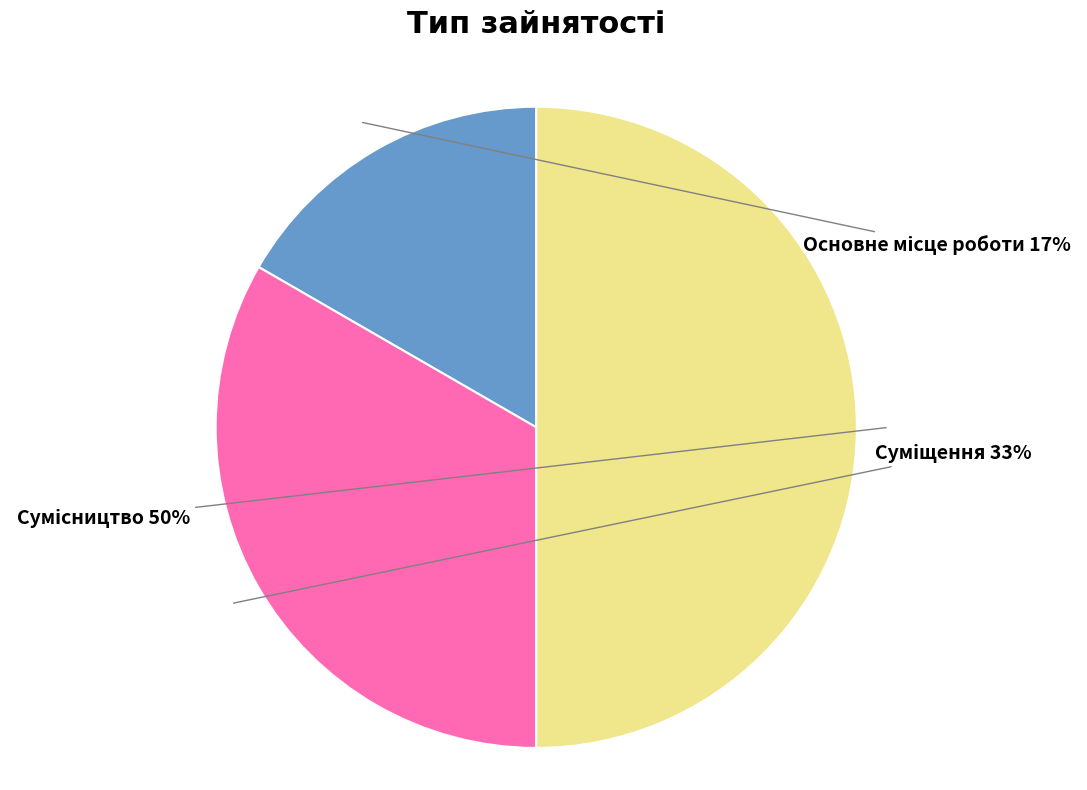

Count the number of slices in the pie.

3